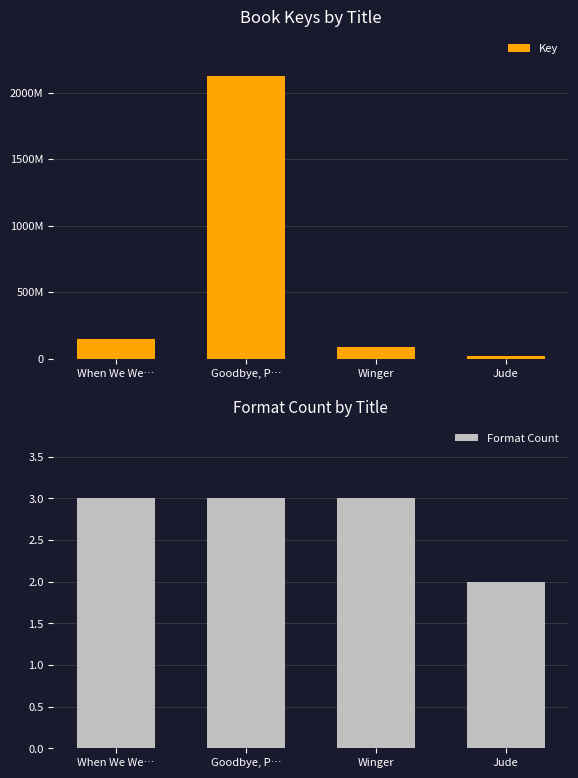

How many categories are shown in the chart?

4